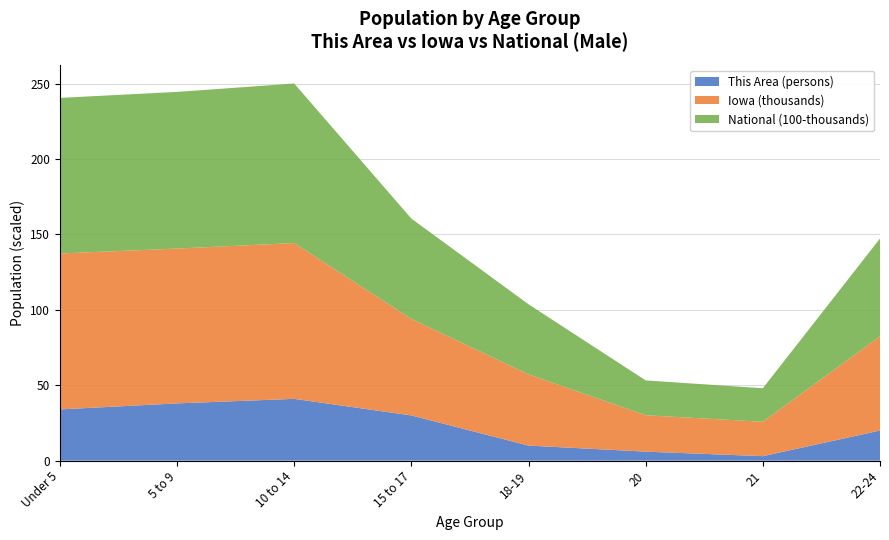

Reading left to right, extract all data points from this chart.

This Area (Male): 34	38	41	30	10	6	3	20
Iowa (Male): 103401	102669	103327	63993	47246	24151	22805	62511
National (Male): 10319427	10389638	10579862	6656209	4647457	2308319	2223198	6482659